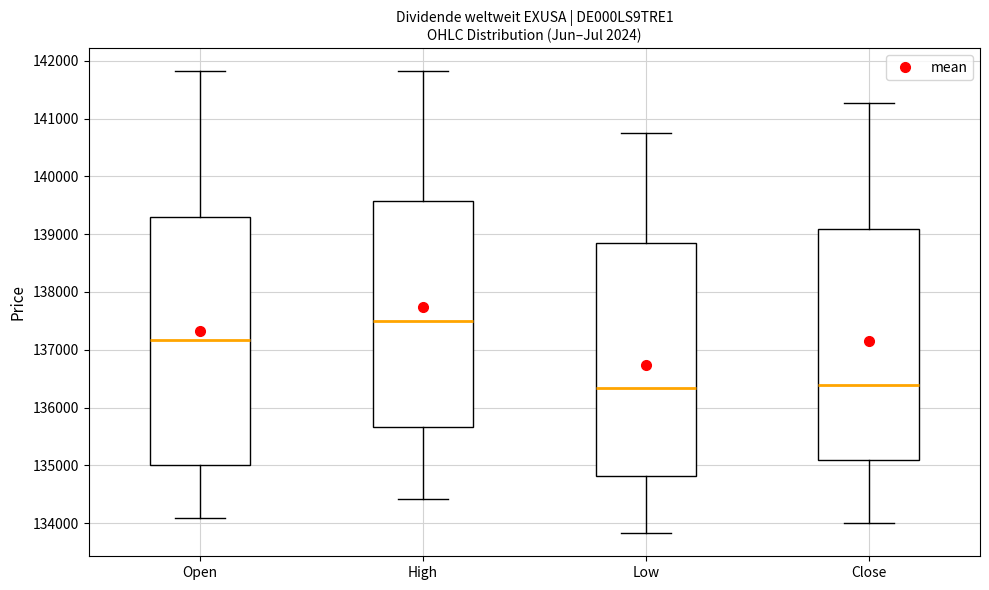

Where is the lower edge of the box for Close on the y-axis? The values are not printed on the chart, so give them approximately, as read against the axis.

135100